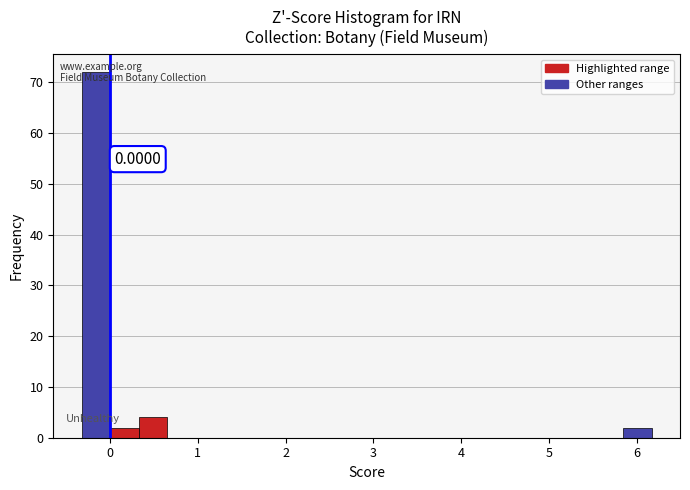

Read against the x-axis, roughly where is the centre of the tallest bar?

-0.2